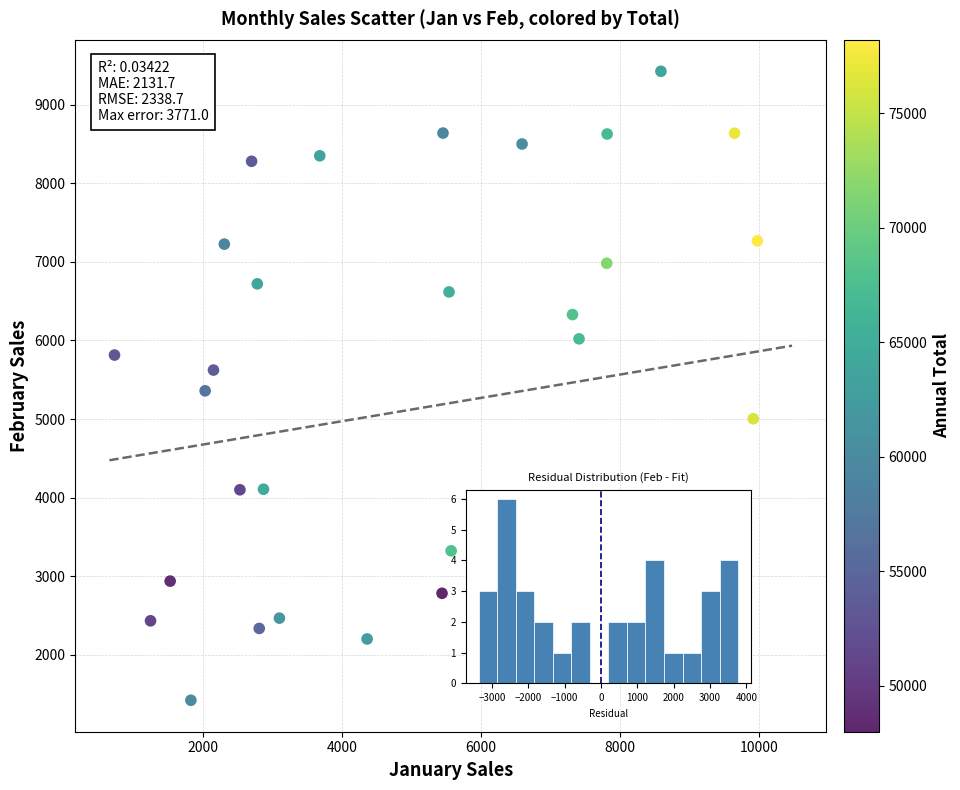

What is the range of X values (max minus min)?

9243